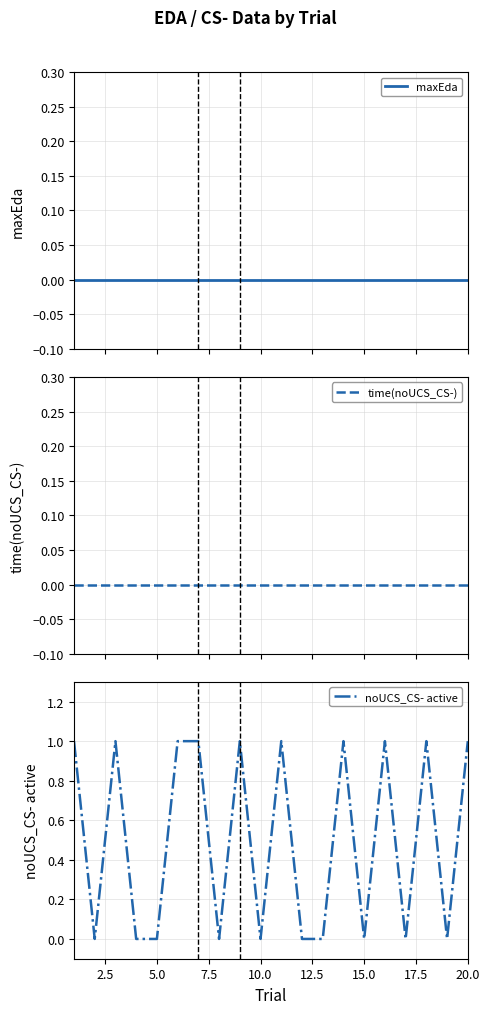

True or false: noUCS_CS- active and time(noUCS_CS-) intersect in this chart.

False